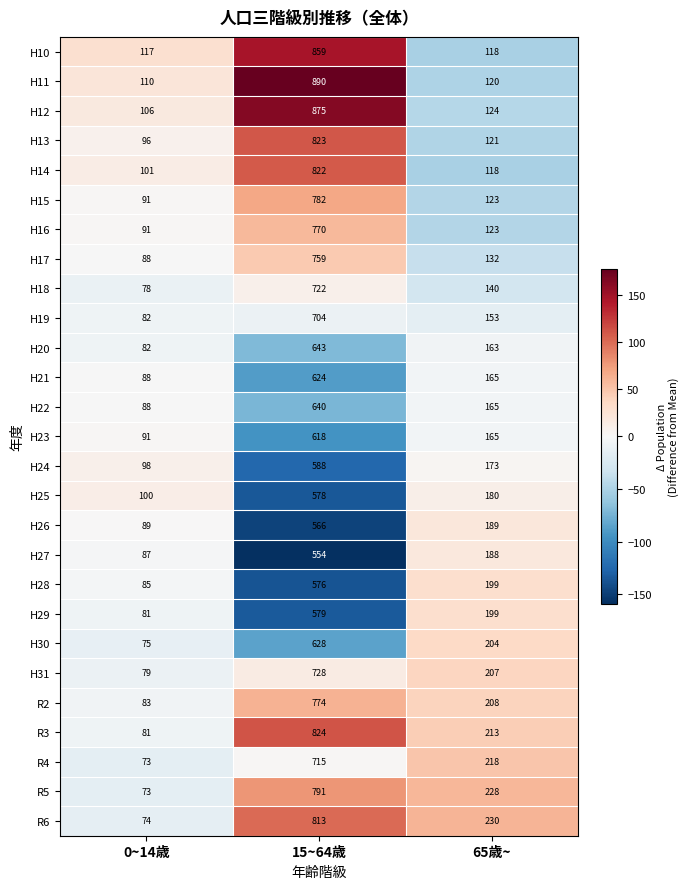

Between 0~14歳 and 65歳~, which series saw the biggest shift?

R6